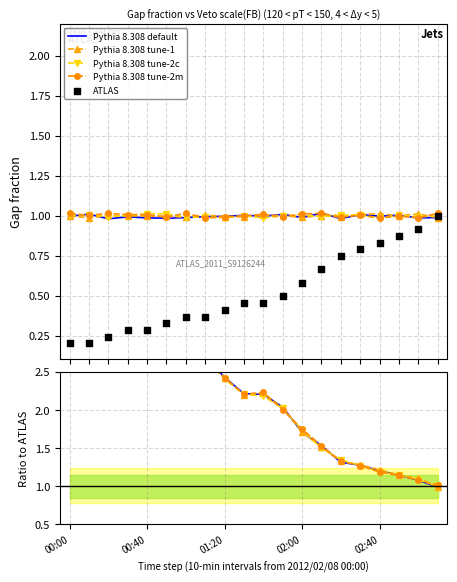

What is the total value across all series at 01:20?

10.1